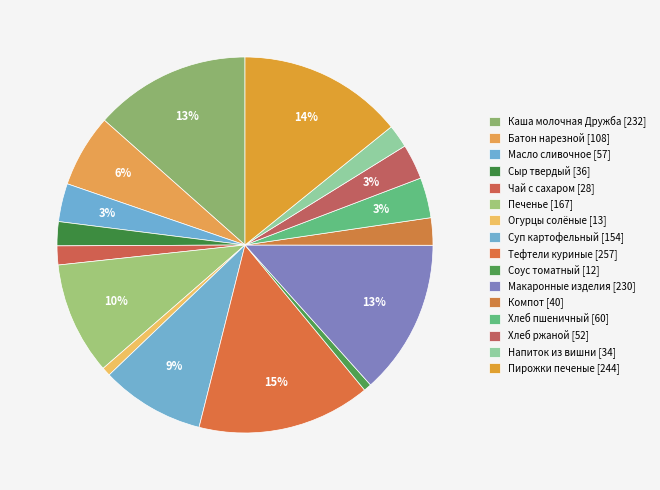

How many segments does this pie chart have?

16